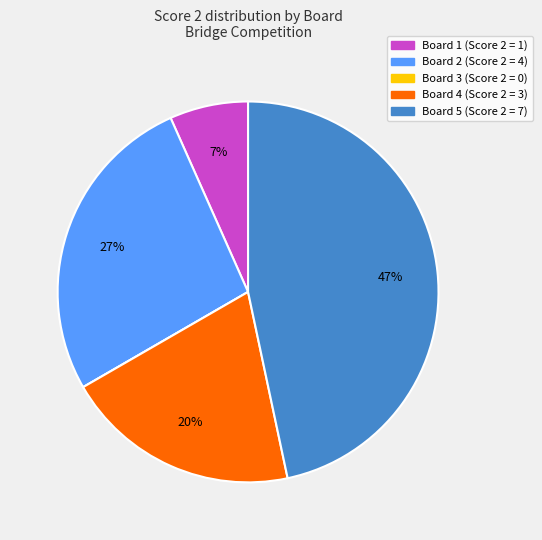

Between Board 2 and Board 1, which is larger?

Board 2